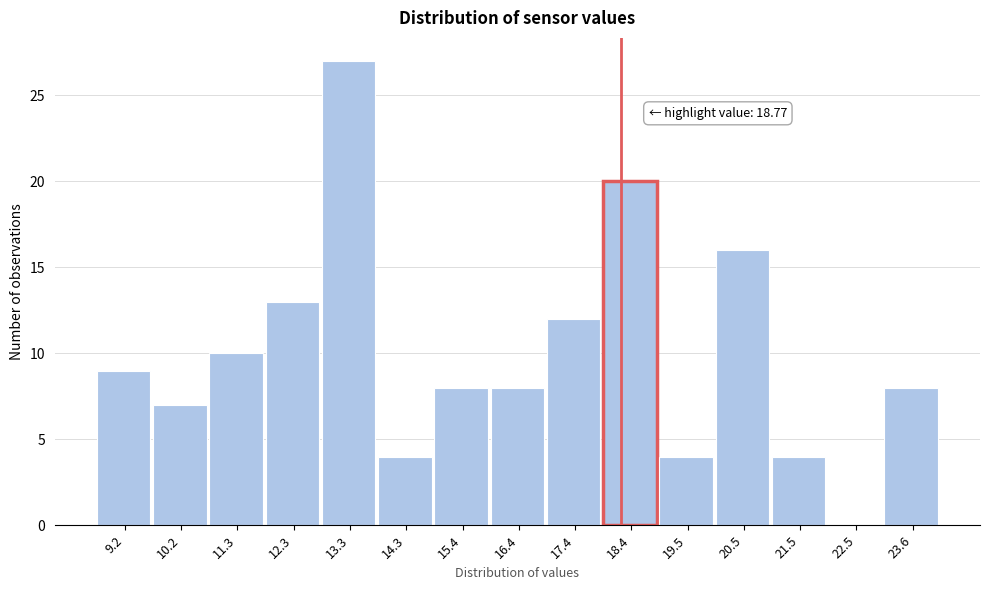

Reading right to left, what are all the values shown in this chart?

23.6=8	22.5=0	21.5=4	20.5=16	19.5=4	18.4=20	17.4=12	16.4=8	15.4=8	14.3=4	13.3=27	12.3=13	11.3=10	10.2=7	9.2=9